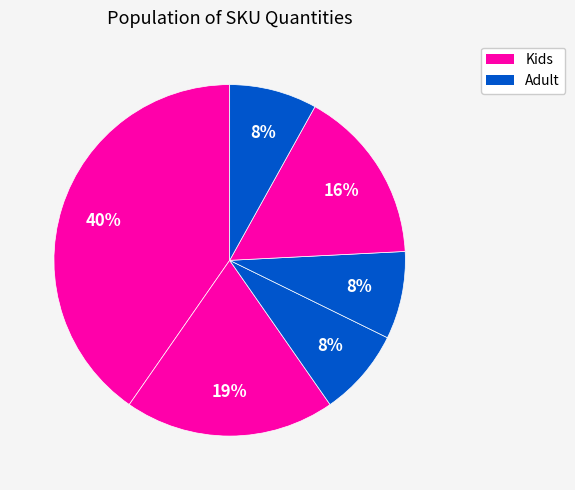

To the nearest percent, what is the average slice percentage?

17%